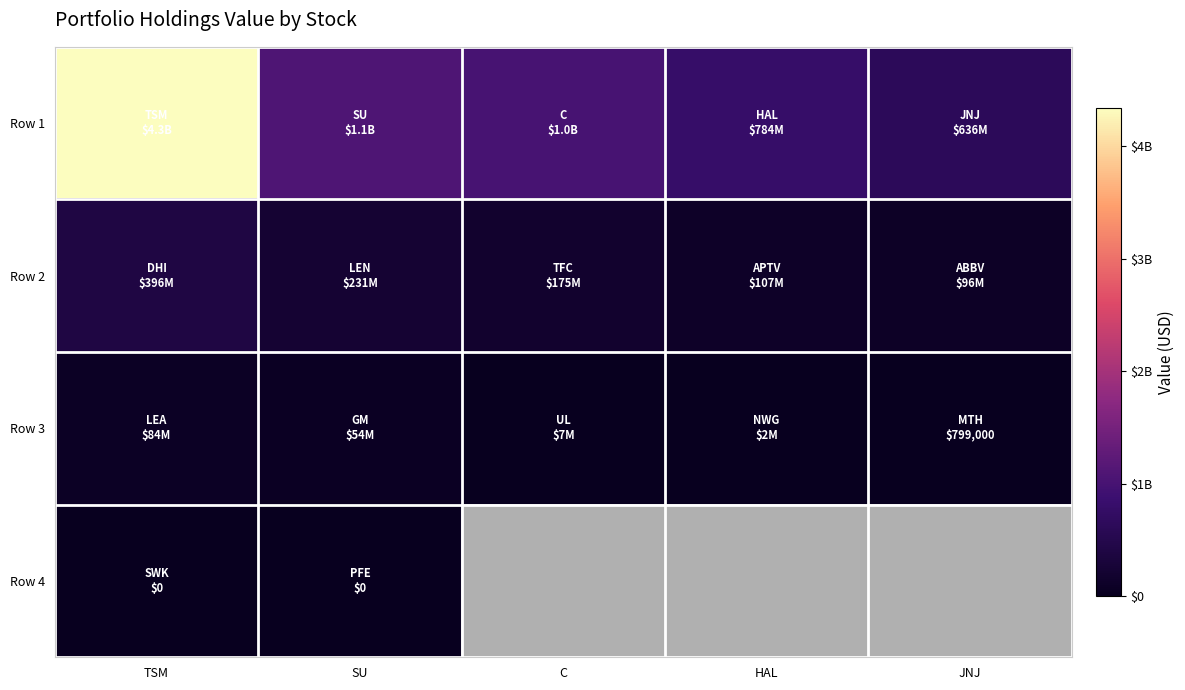

What is the highest value of the Row 3 series?

84058000.0